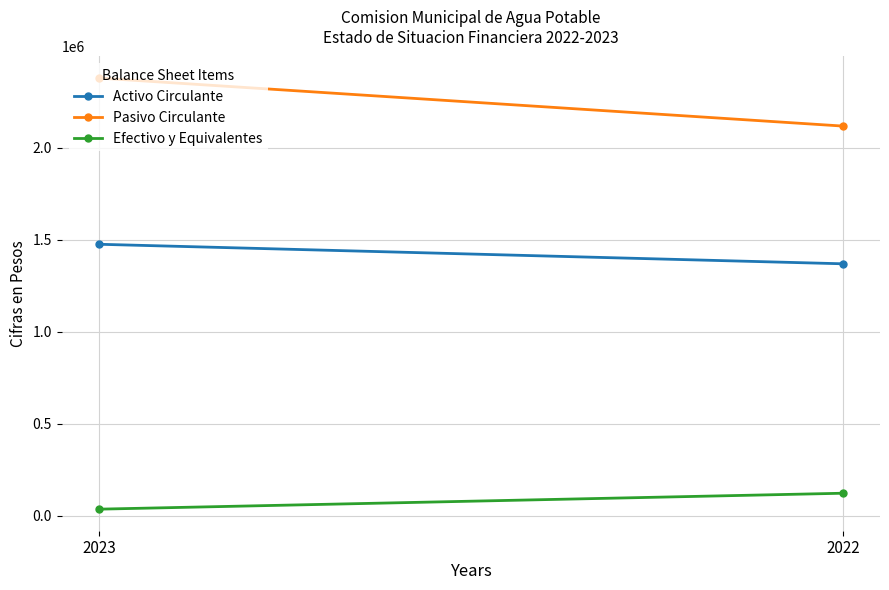

The Efectivo y Equivalentes series shows 36920 at 2023. True or false?

True